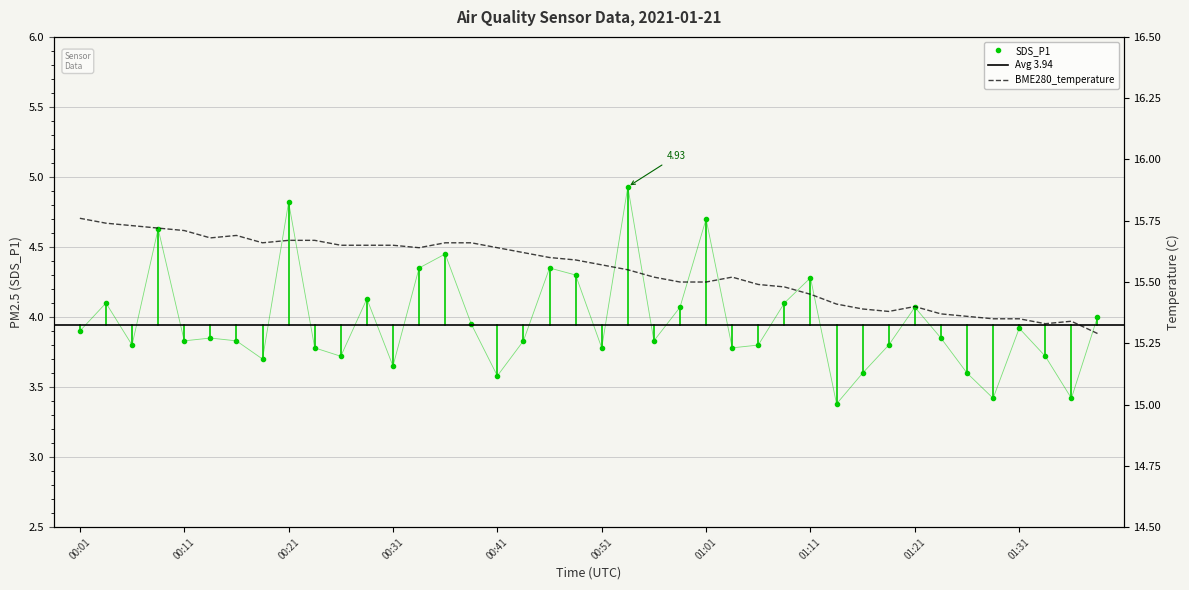

What is the value of the SDS_P1 point at the 15th from the left?

4.5